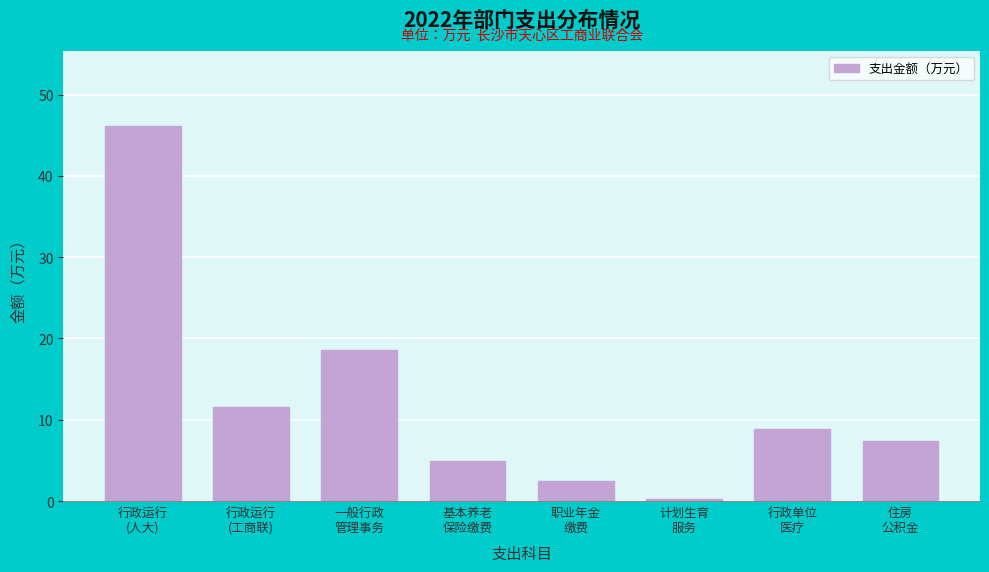

Reading left to right, list all the values displayed in this chart.

46.1	11.6	18.6	4.9	2.5	0.3	8.8	7.4